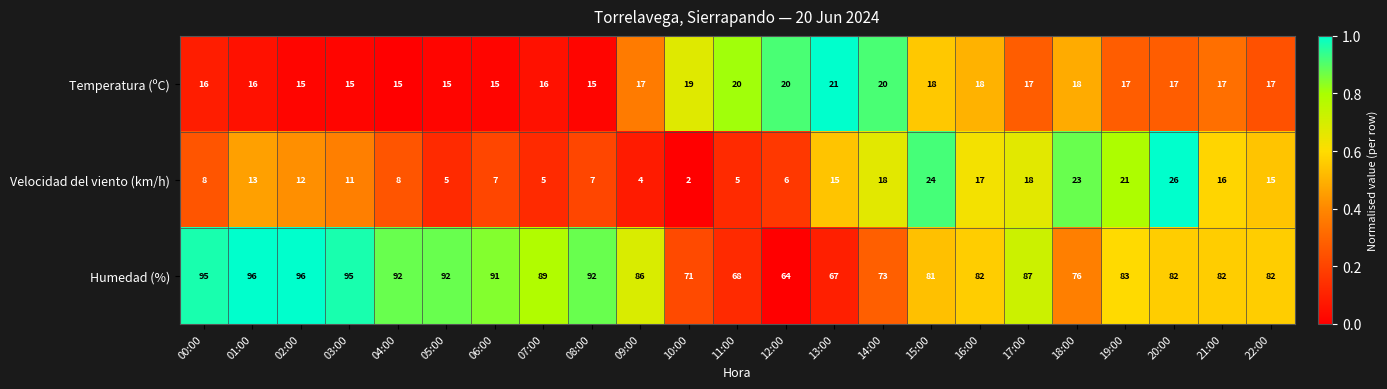

What is the difference between the maximum and minimum values in the Humedad (%) series?

32